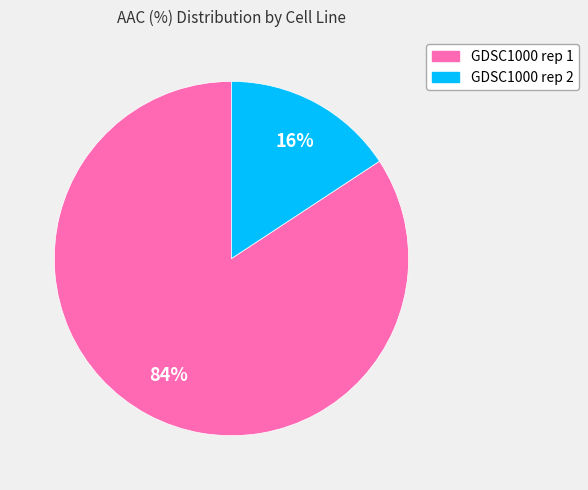

Between GDSC1000 rep 2 and GDSC1000 rep 1, which is larger?

GDSC1000 rep 1